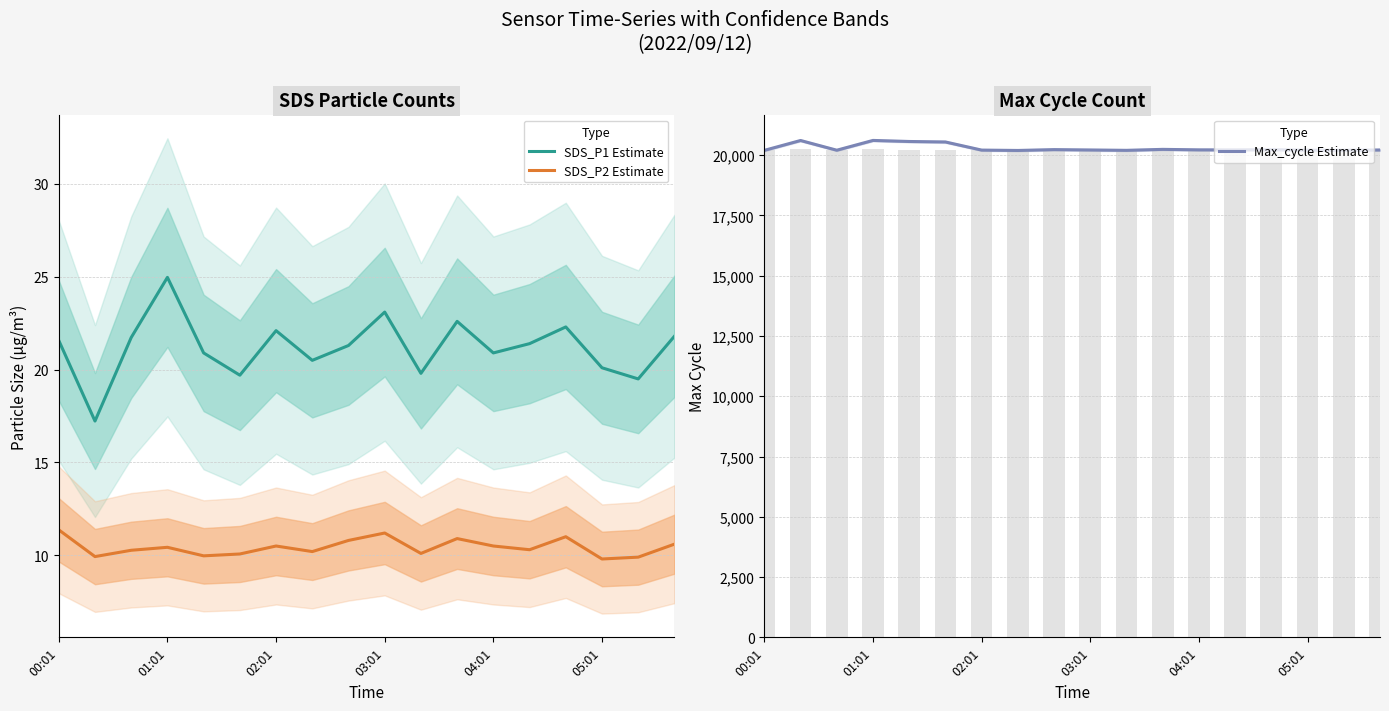

True or false: SDS_P2 Estimate and SDS_P1 Estimate intersect in this chart.

False